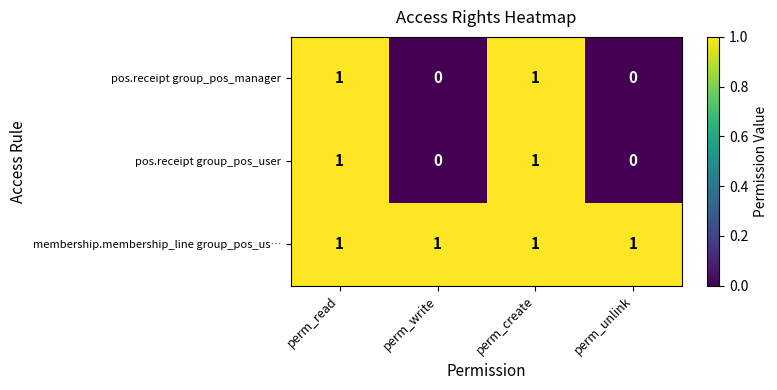

Which series has the largest total across all categories?

membership.membership_line group_pos_us…